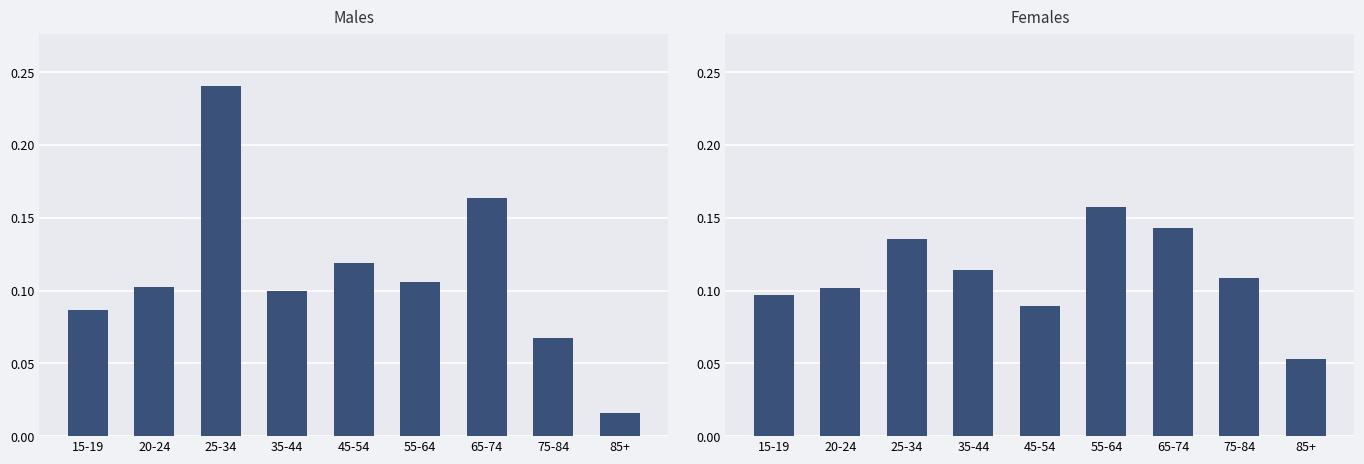

What is the label of the 7th bar from the left?

65-74